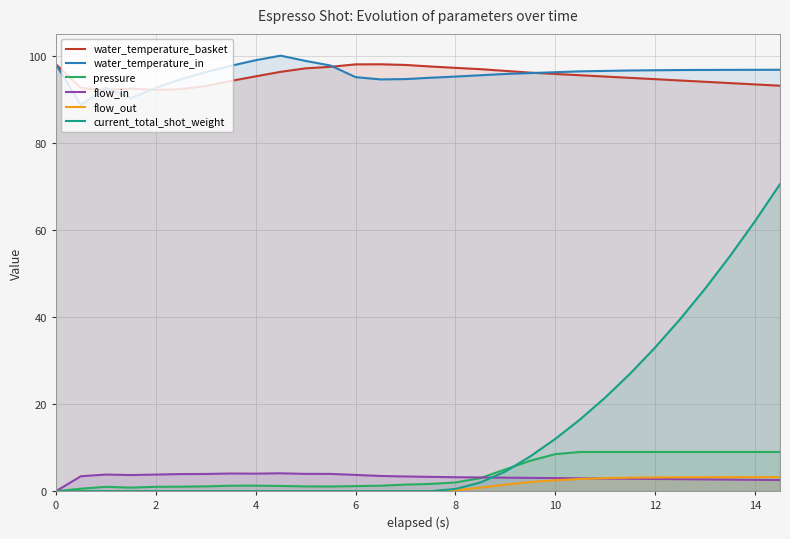

List the series in order of their peak value, lowest first.

flow_out, flow_in, pressure, current_total_shot_weight, water_temperature_basket, water_temperature_in